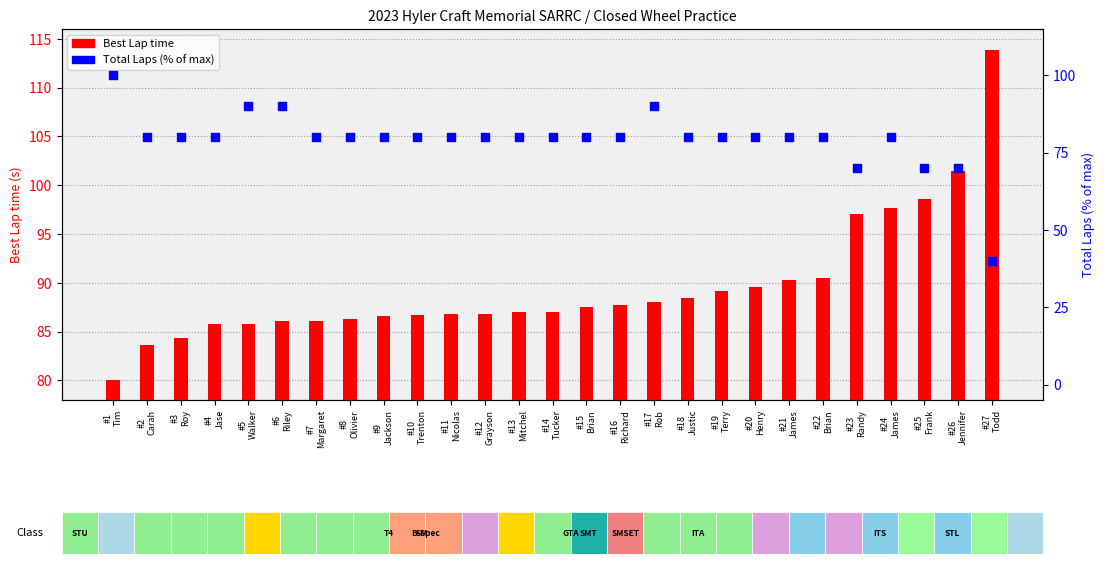

Which series contains the lowest Y value?

Total Laps (% of max)